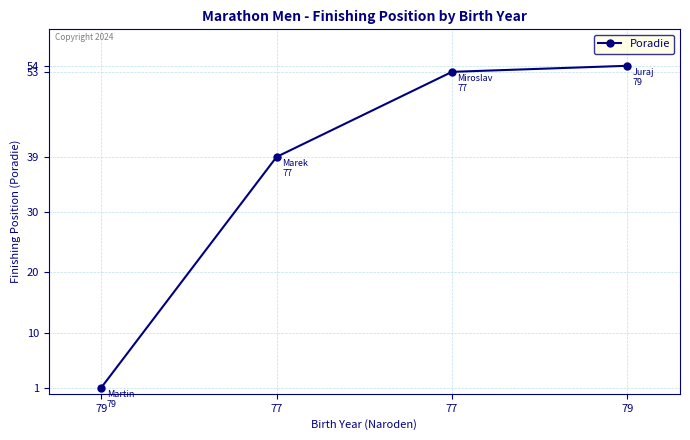

How many lines are shown in the chart?

1